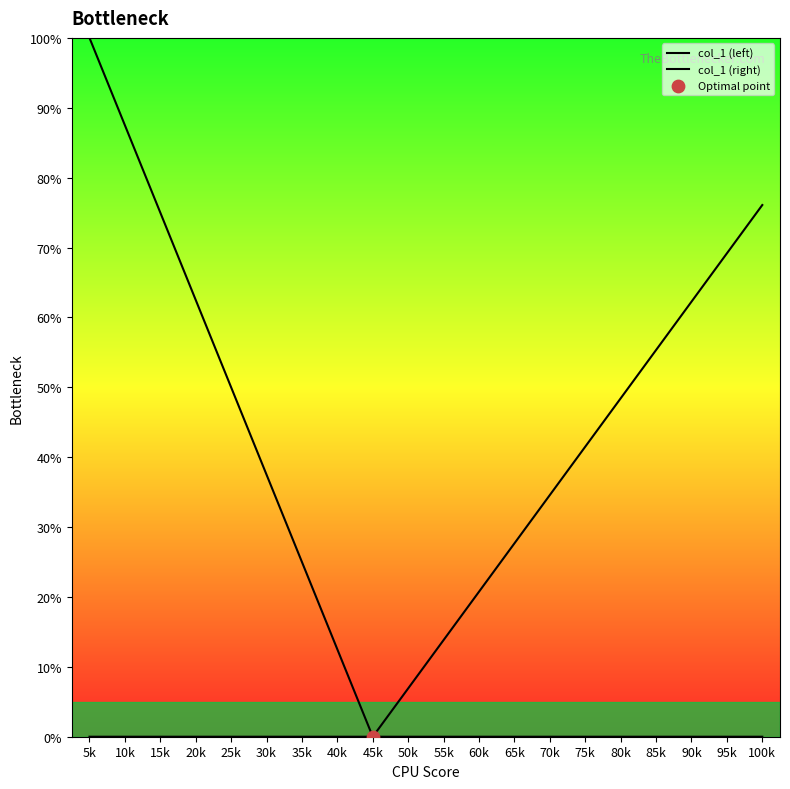

At which category is the sum across all series the highest?

5k